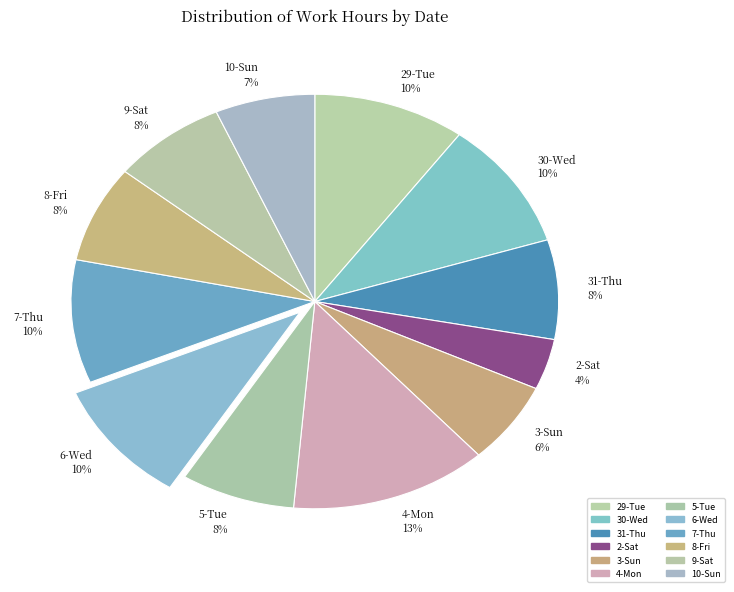

Is 31-Thu the majority of the pie?

No